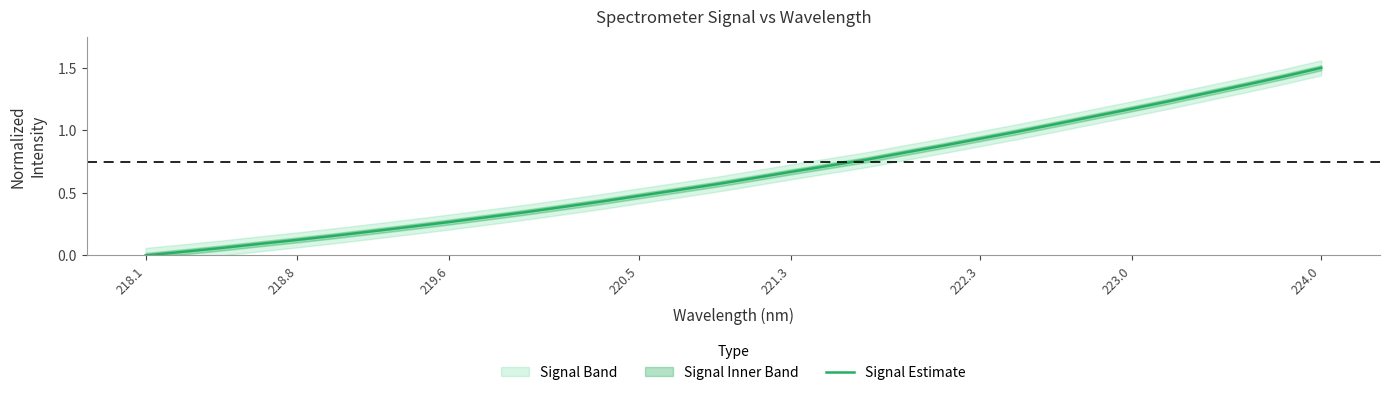

Which category has the highest value in the Signal Estimate series?

224.0